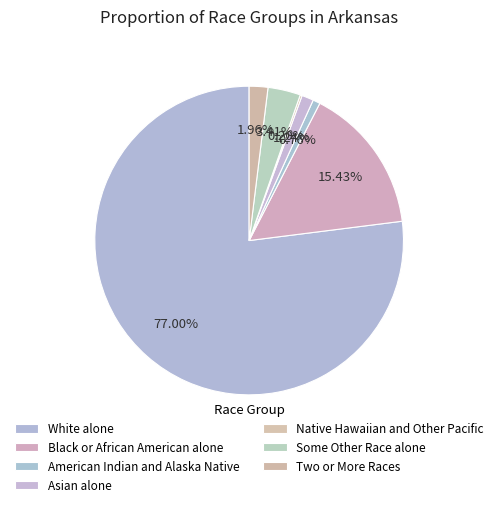

How many slices are in this pie chart?

7